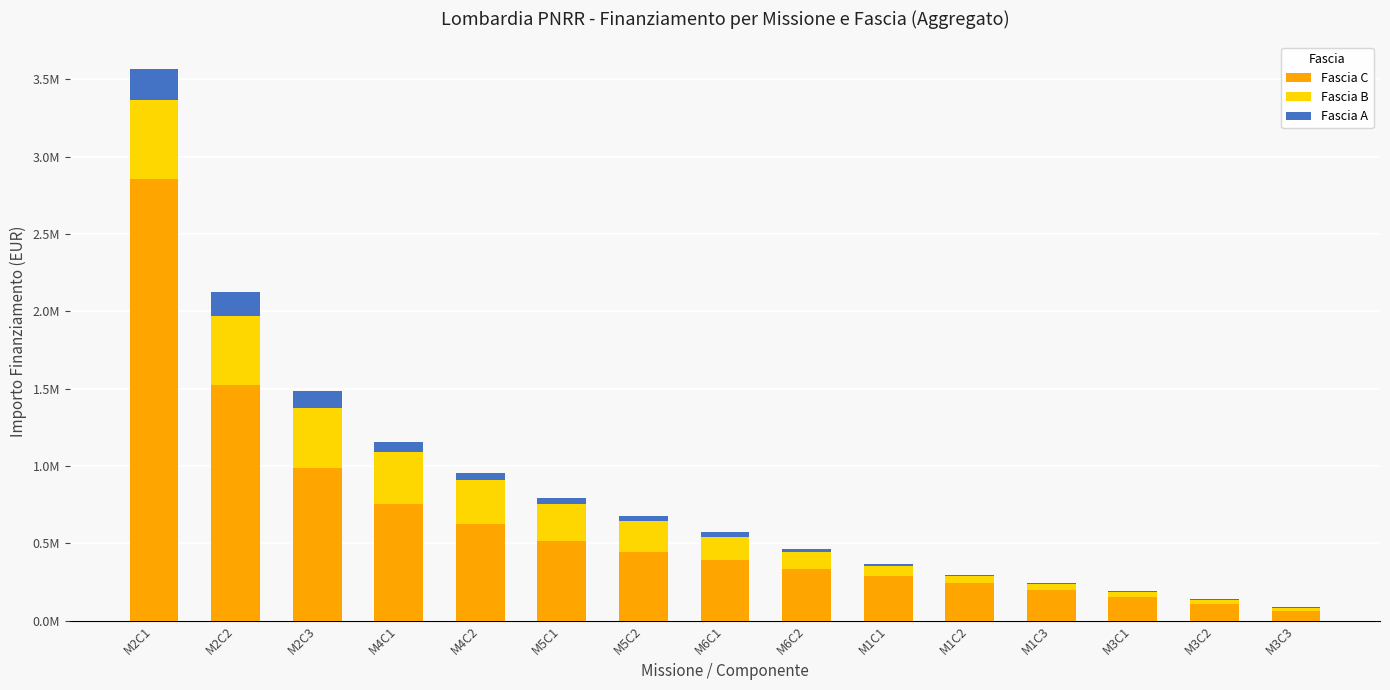

True or false: Fascia A has a value of 12000.0 at M1C2.

True